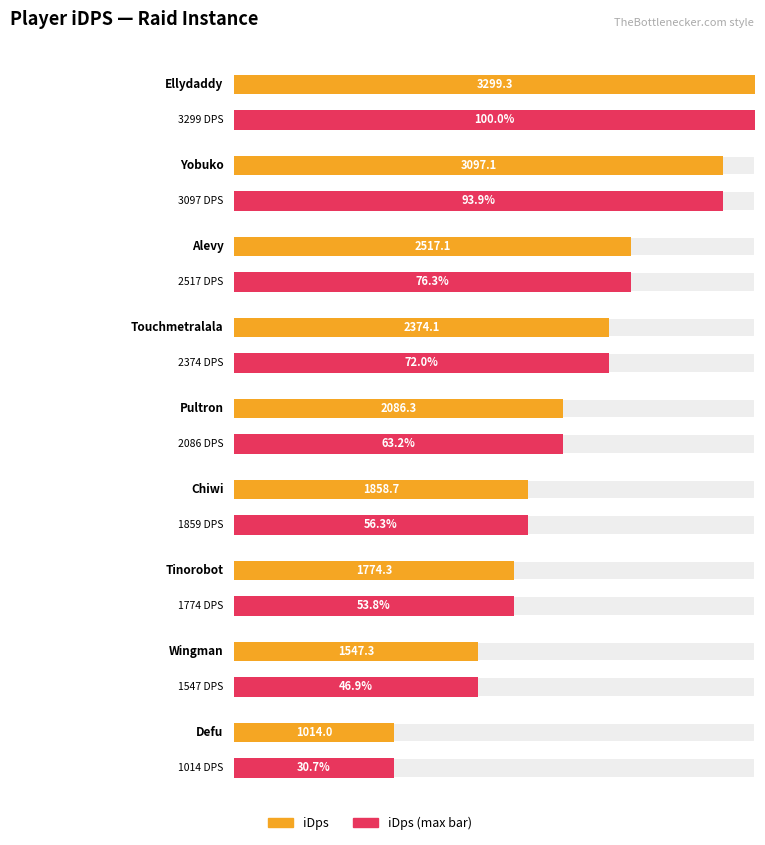

What is the label of the 9th bar from the left?

Defu